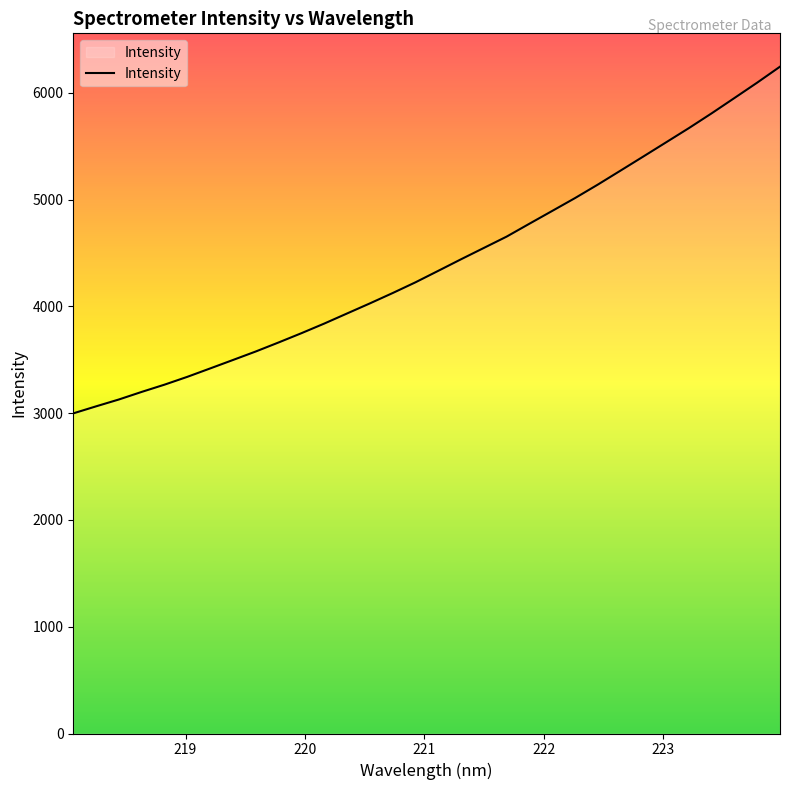

What is the difference between the maximum and minimum values?

3247.6